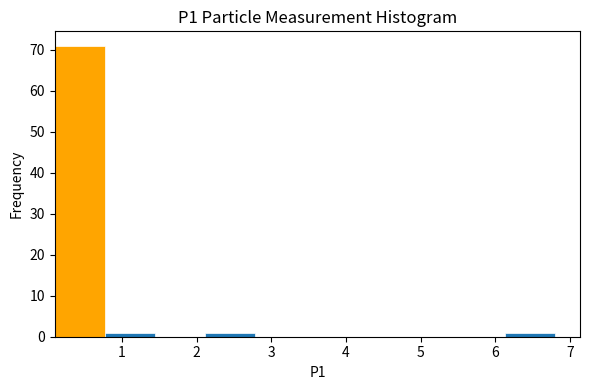

Reading left to right, transcribe this chart: for each bar, give the range it covers on the x-axis and its height. Neither the bar edges nor the heights are printed on the chart, so give them approximately, as read against the axes.

0.10 to 0.77: 71
0.77 to 1.44: 1
1.44 to 2.11: 0
2.11 to 2.78: 1
2.78 to 3.45: 0
3.45 to 4.12: 0
4.12 to 4.79: 0
4.79 to 5.46: 0
5.46 to 6.13: 0
6.13 to 6.80: 1